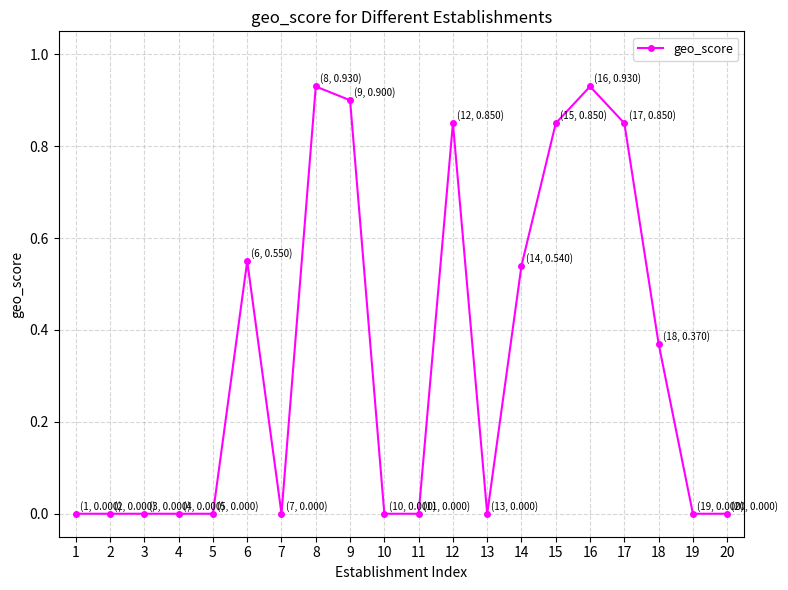

How many lines are shown in the chart?

1